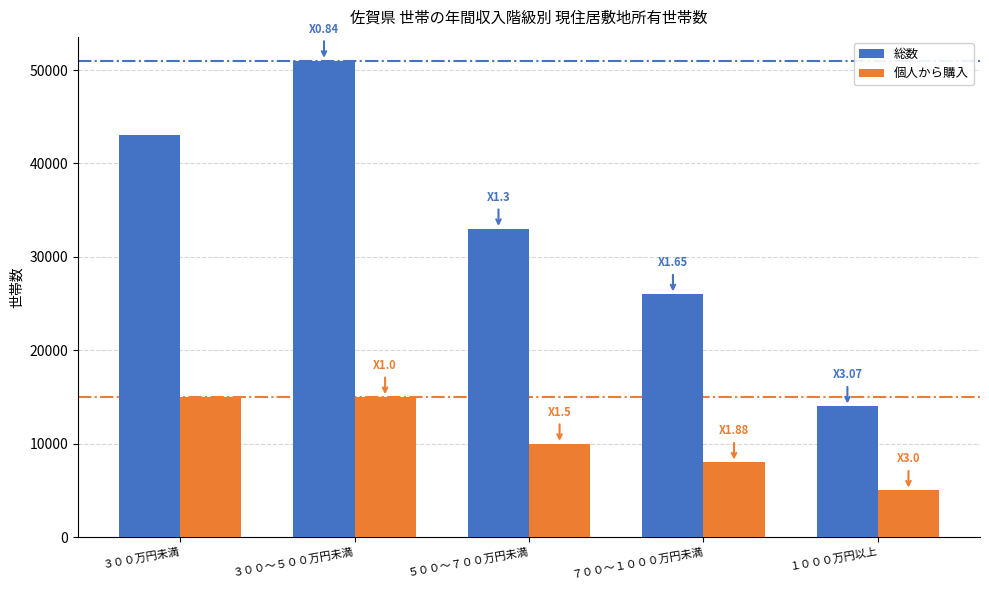

Reading right to left, extract all data points from this chart.

総数: １０００万円以上=14000	７００～１０００万円未満=26000	５００～７００万円未満=33000	３００～５００万円未満=51000	３００万円未満=43000
個人から購入: １０００万円以上=5000	７００～１０００万円未満=8000	５００～７００万円未満=10000	３００～５００万円未満=15000	３００万円未満=15000